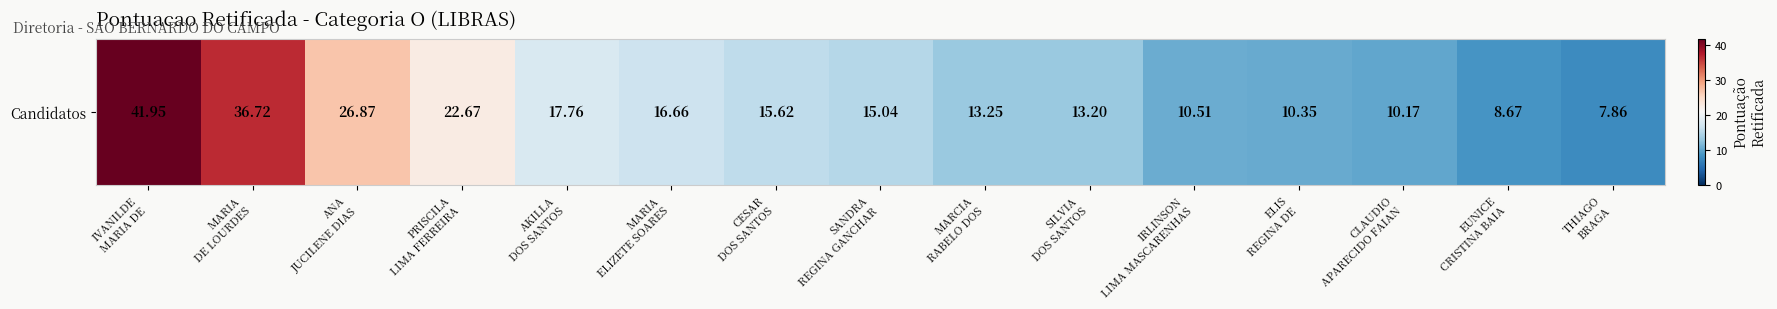

What is the approximate value at ELIS
REGINA DE?

10.3